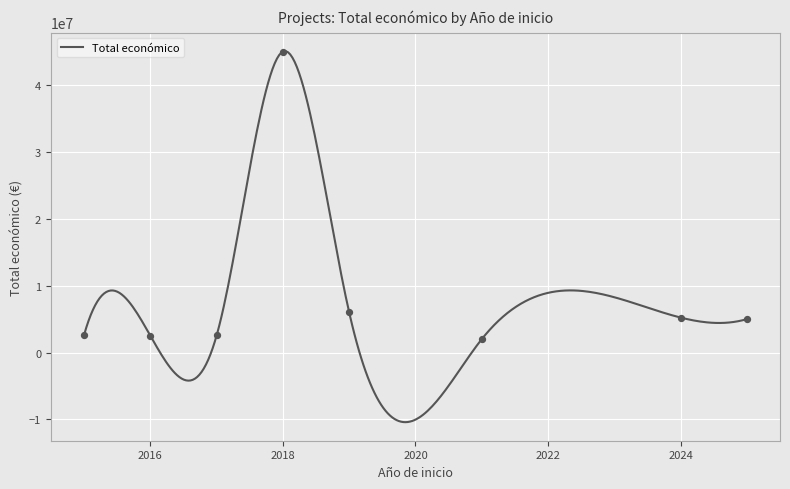

What is the change in value from 2019 to 2024?

-1122989